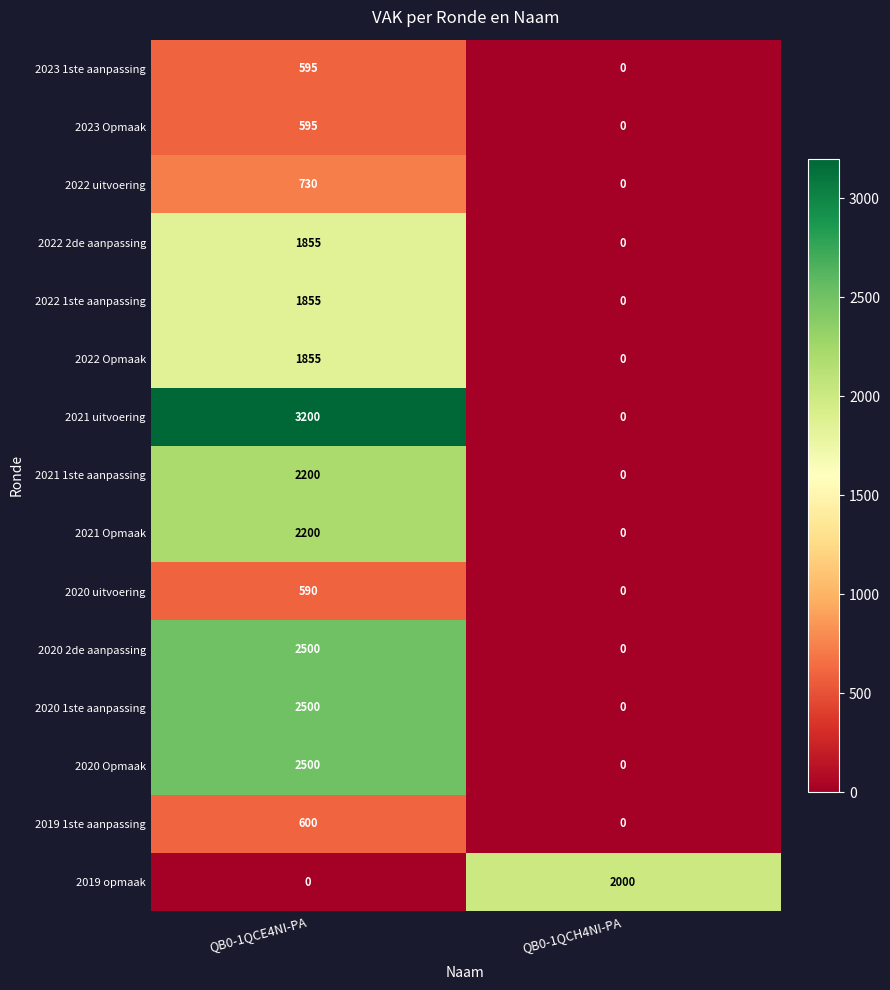

The 2023 Opmaak series shows 595 at QB0-1QCE4NI-PA. True or false?

True